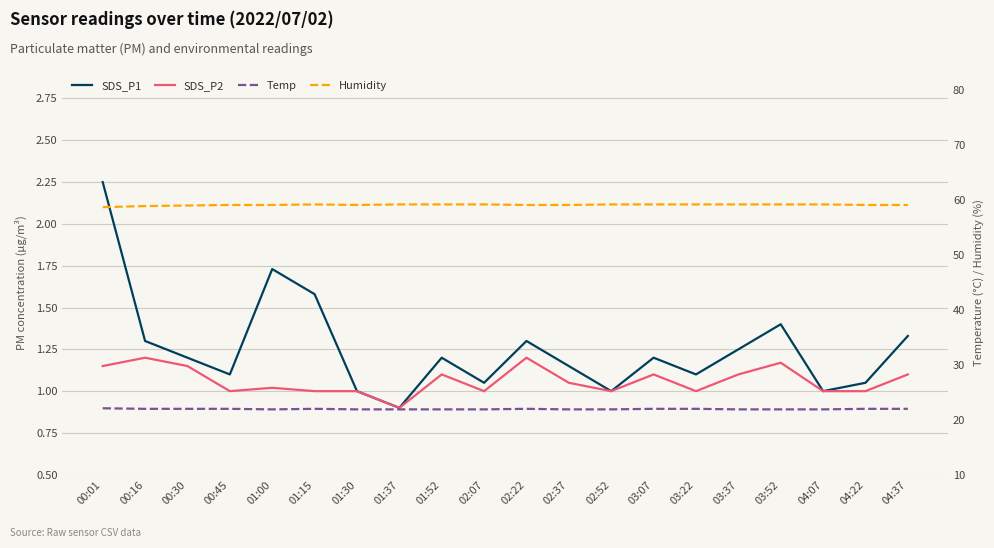

Does the chart display data point markers on the line(s)?

No